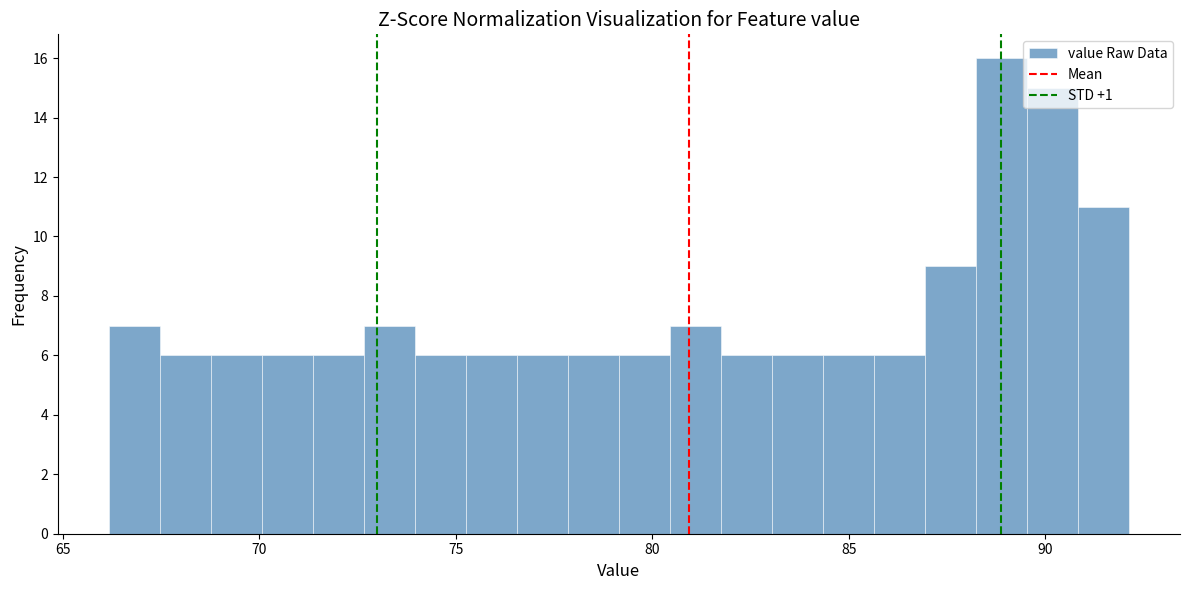

Read against the x-axis, roughly where is the centre of the tallest bar?

89.0